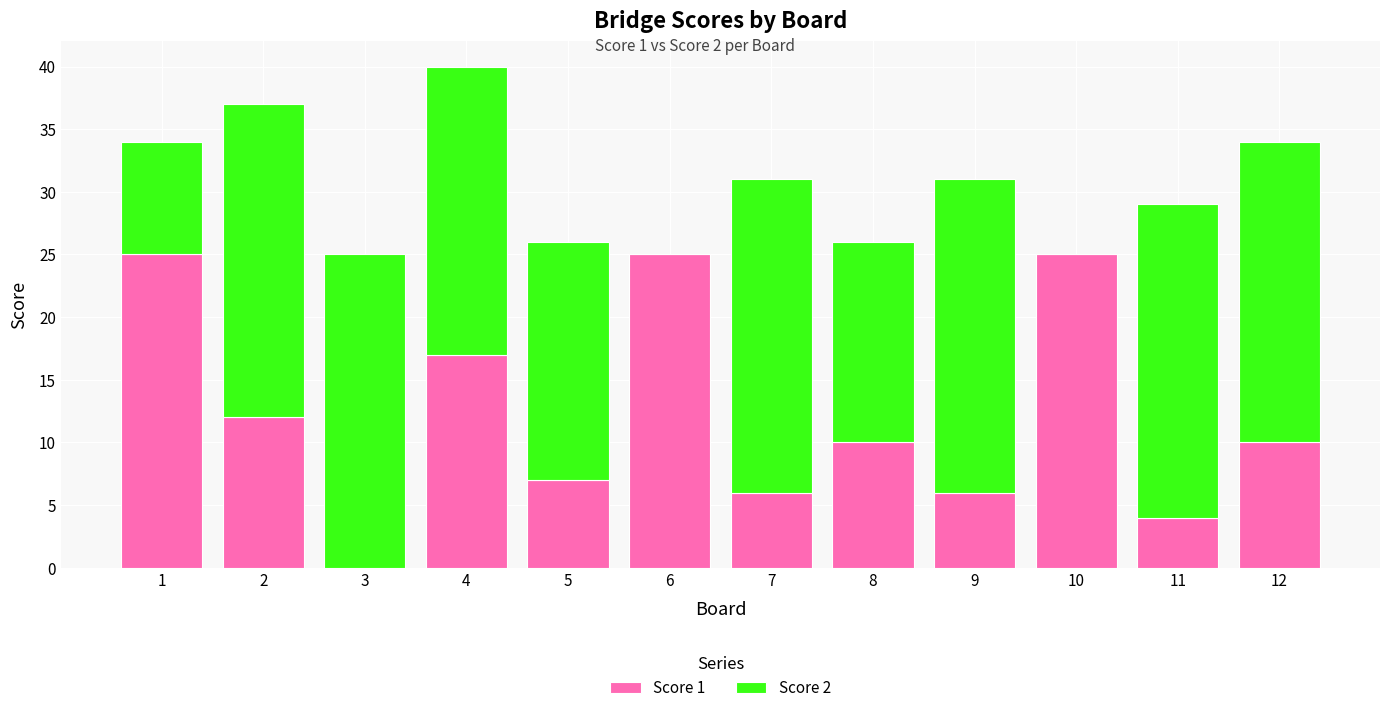

The Score 1 series shows 10 at 10. True or false?

False